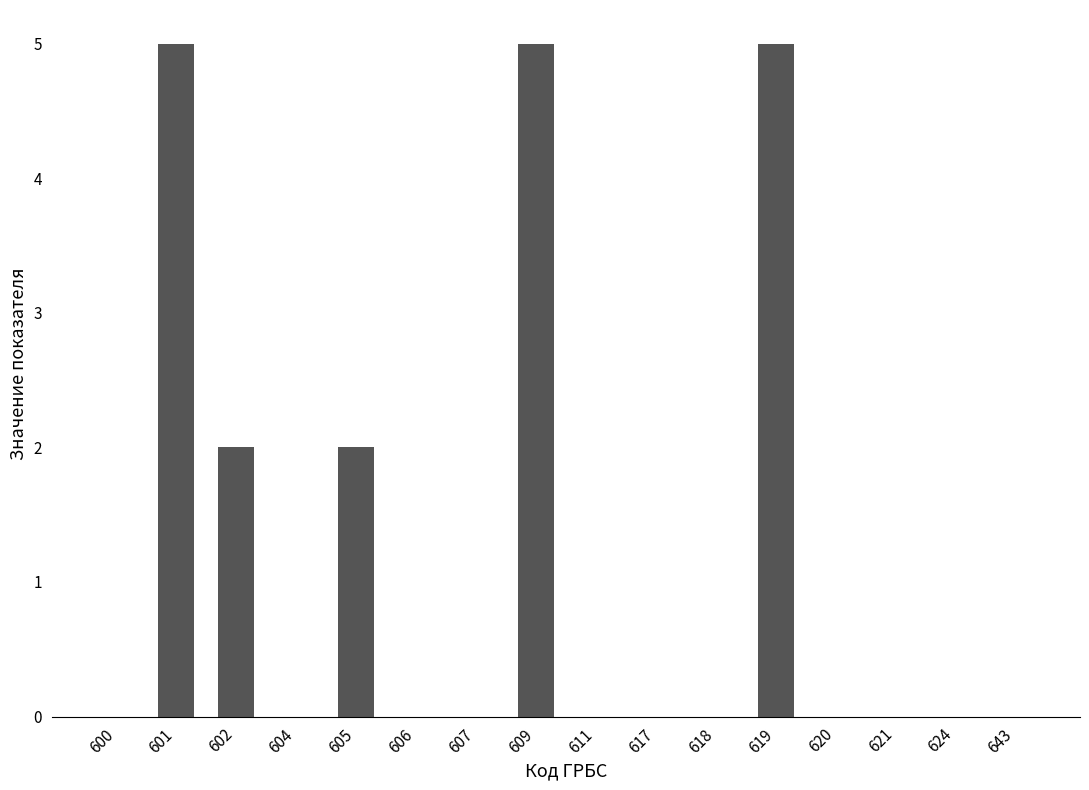

Which has a higher value, 605 or 611?

605